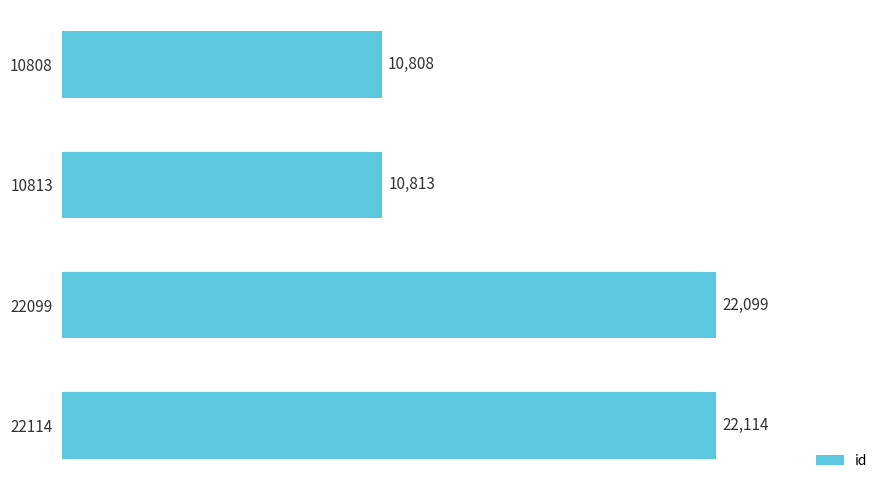

At which label is the value closest to 16461?

22099